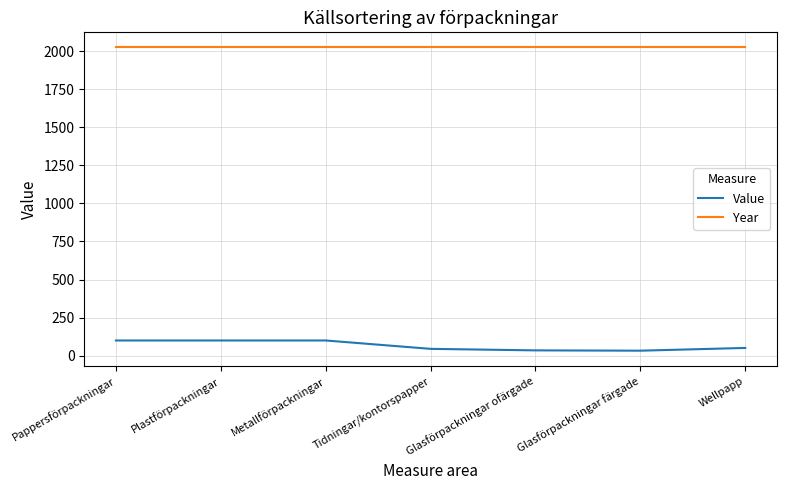

True or false: Year and Value cross at least once.

False